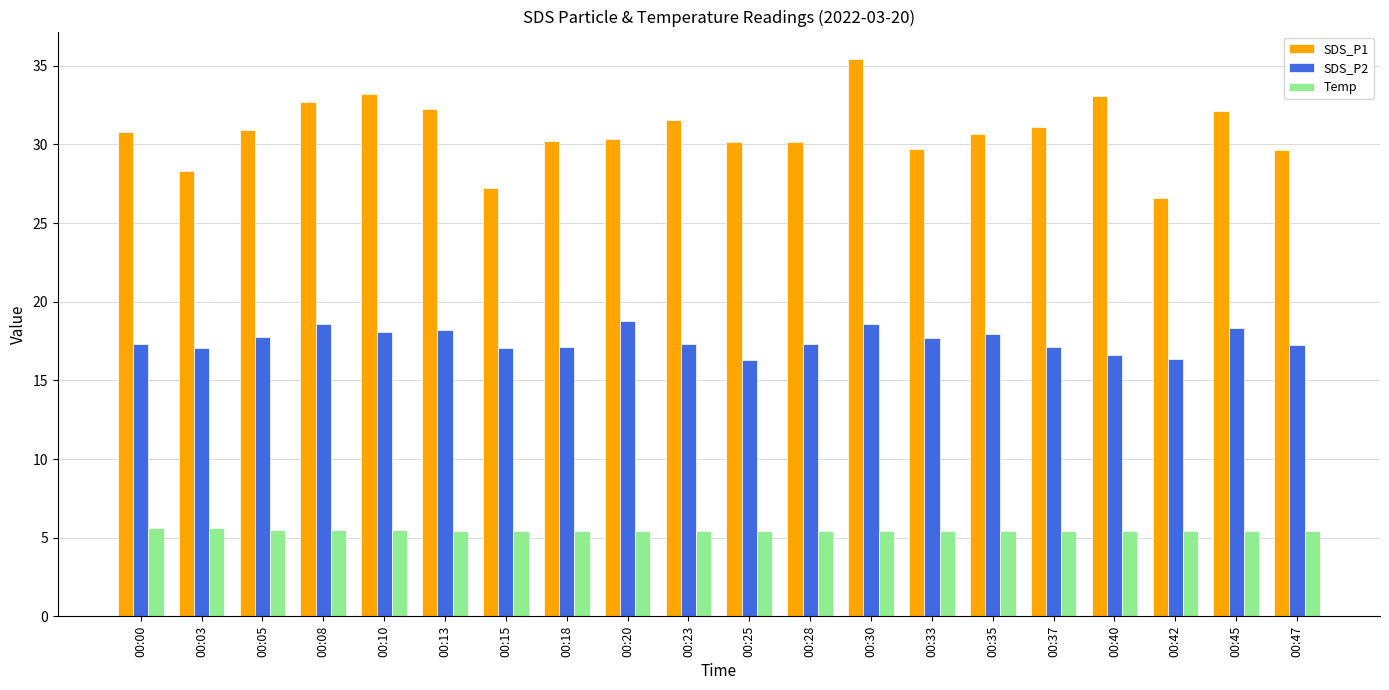

Does the chart contain stacked bars?

No